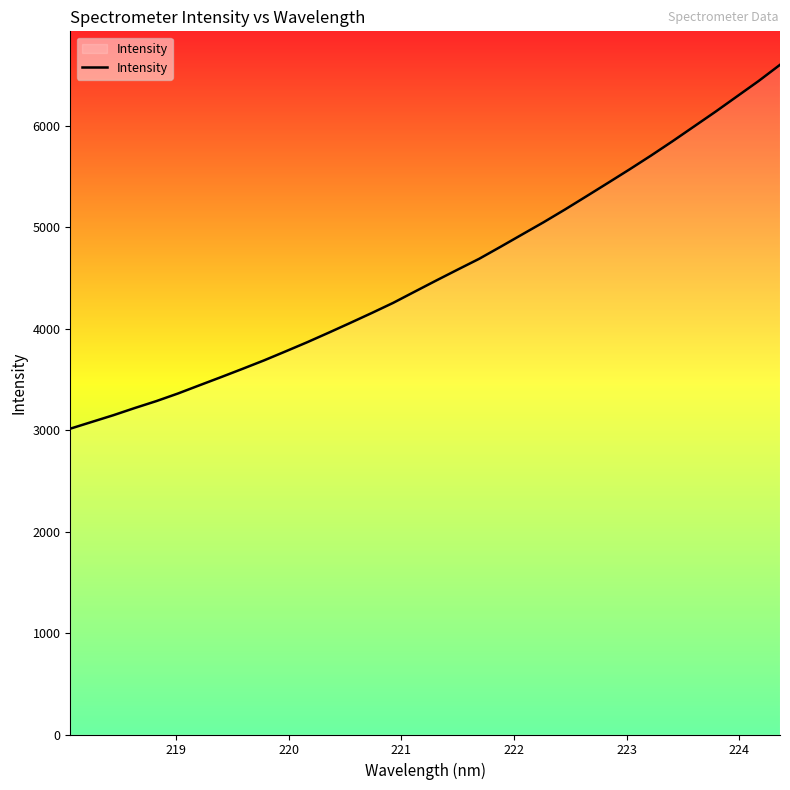

What is the greatest value displayed?

6603.4